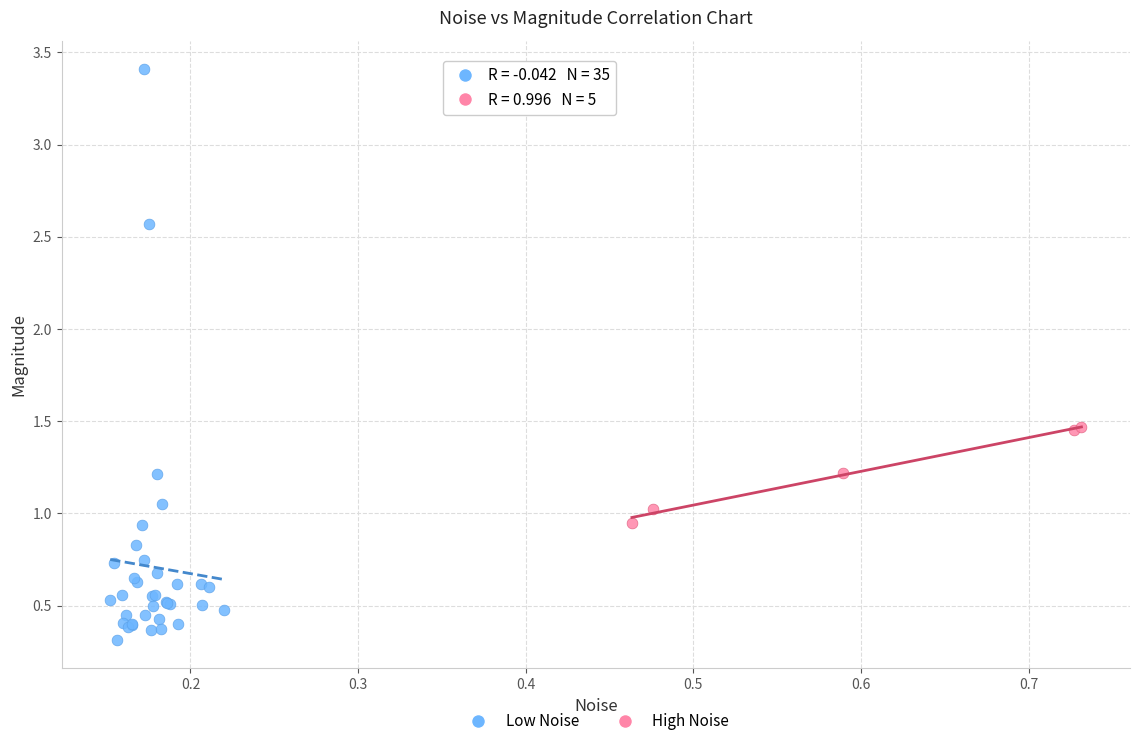

Which series reaches the minimum Y coordinate?

Low Noise